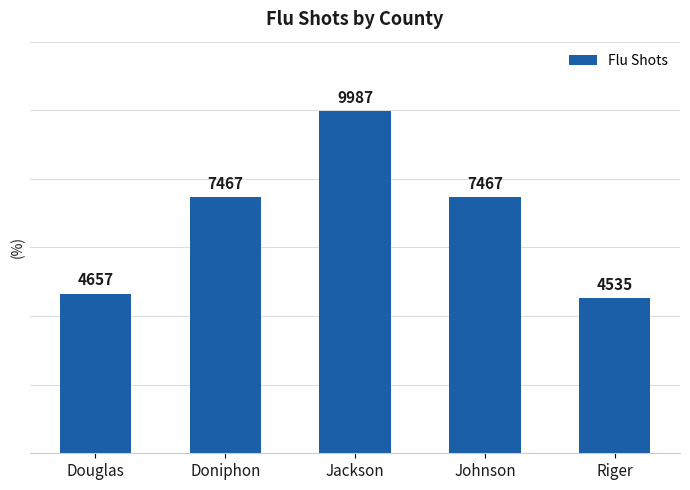

Reading right to left, list all the values displayed in this chart.

Riger=4535	Johnson=7467	Jackson=9987	Doniphon=7467	Douglas=4657